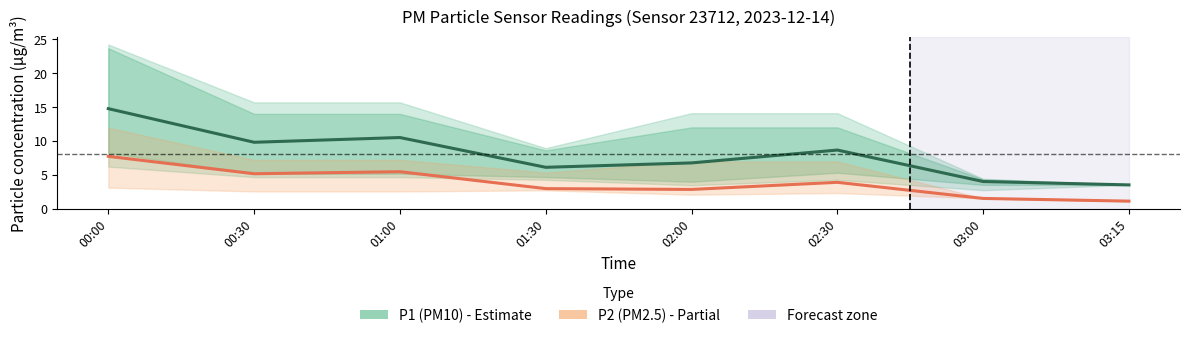

At 02:00, list the series in order from largest to smallest.

P1 (PM10), P2 (PM2.5)